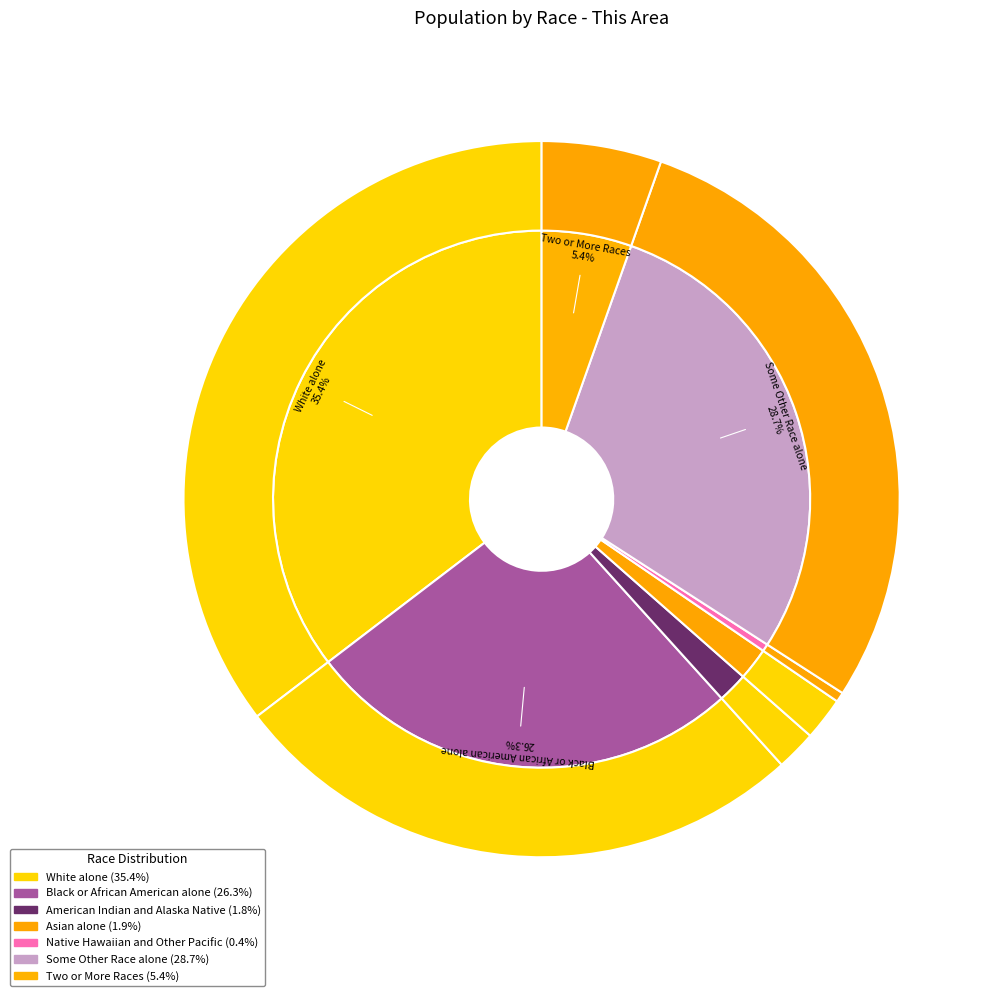

To the nearest percent, what is the difference between the largest and smallest slice percentages?

35%